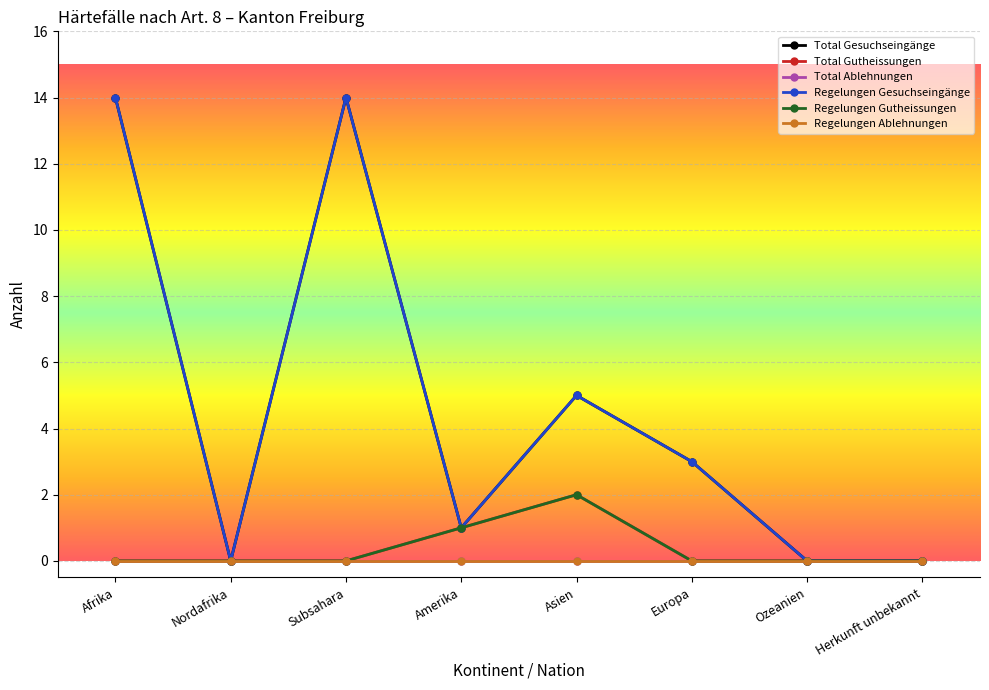

Reading right to left, what are all the values shown in this chart?

Total Gesuchseingänge: Herkunft unbekannt=0	Ozeanien=0	Europa=3	Asien=5	Amerika=1	Subsahara=14	Nordafrika=0	Afrika=14
Total Gutheissungen: Herkunft unbekannt=0	Ozeanien=0	Europa=0	Asien=2	Amerika=1	Subsahara=0	Nordafrika=0	Afrika=0
Total Ablehnungen: Herkunft unbekannt=0	Ozeanien=0	Europa=0	Asien=0	Amerika=0	Subsahara=0	Nordafrika=0	Afrika=0
Regelungen Gesuchseingänge: Herkunft unbekannt=0	Ozeanien=0	Europa=3	Asien=5	Amerika=1	Subsahara=14	Nordafrika=0	Afrika=14
Regelungen Gutheissungen: Herkunft unbekannt=0	Ozeanien=0	Europa=0	Asien=2	Amerika=1	Subsahara=0	Nordafrika=0	Afrika=0
Regelungen Ablehnungen: Herkunft unbekannt=0	Ozeanien=0	Europa=0	Asien=0	Amerika=0	Subsahara=0	Nordafrika=0	Afrika=0